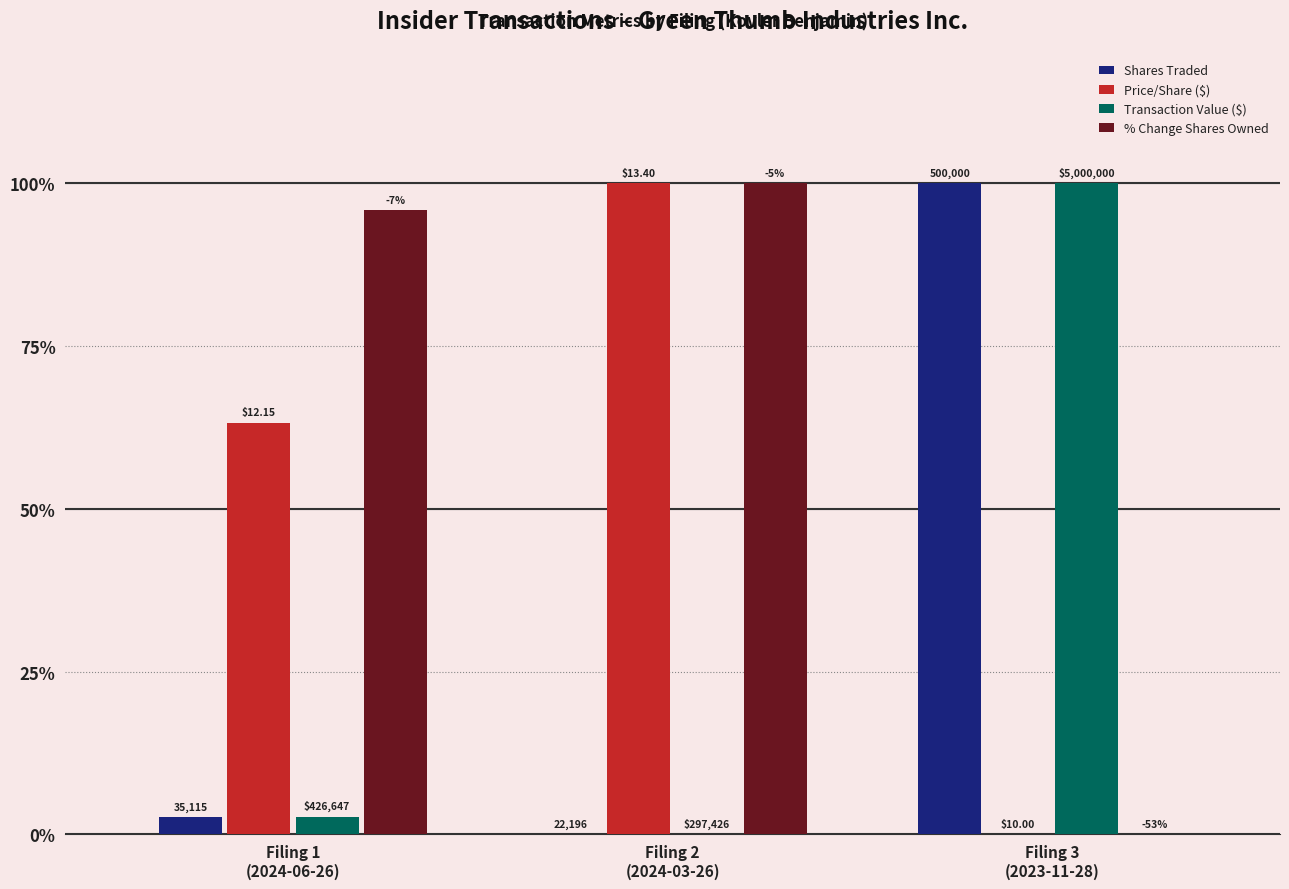

What is the spread (max minus min) of values at Filing 2
(2024-03-26)?

100.0